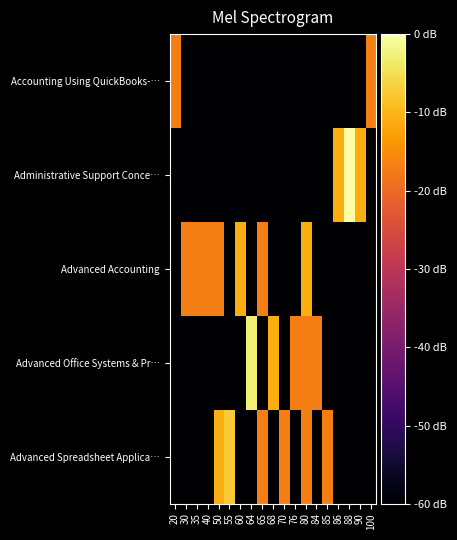

Reading left to right, what are all the values shown in this chart?

Accounting Using QuickBooks-…: 20=-16.9	30=-60.0	35=-60.0	40=-60.0	50=-60.0	55=-60.0	60=-60.0	64=-60.0	65=-60.0	68=-60.0	70=-60.0	76=-60.0	80=-60.0	84=-60.0	85=-60.0	86=-60.0	88=-60.0	90=-60.0	100=-16.9
Administrative Support Conce…: 20=-60.0	30=-60.0	35=-60.0	40=-60.0	50=-60.0	55=-60.0	60=-60.0	64=-60.0	65=-60.0	68=-60.0	70=-60.0	76=-60.0	80=-60.0	84=-60.0	85=-60.0	86=-10.9	88=0.0	90=-10.9	100=-60.0
Advanced Accounting: 20=-60.0	30=-16.9	35=-16.9	40=-16.9	50=-16.9	55=-60.0	60=-10.9	64=-60.0	65=-16.9	68=-60.0	70=-60.0	76=-60.0	80=-10.9	84=-60.0	85=-60.0	86=-60.0	88=-60.0	90=-60.0	100=-60.0
Advanced Office Systems & Pr…: 20=-60.0	30=-60.0	35=-60.0	40=-60.0	50=-60.0	55=-60.0	60=-60.0	64=-2.9	65=-60.0	68=-10.9	70=-60.0	76=-16.9	80=-16.9	84=-16.9	85=-60.0	86=-60.0	88=-60.0	90=-60.0	100=-60.0
Advanced Spreadsheet Applica…: 20=-60.0	30=-60.0	35=-60.0	40=-60.0	50=-10.9	55=-7.4	60=-60.0	64=-60.0	65=-16.9	68=-60.0	70=-16.9	76=-60.0	80=-16.9	84=-60.0	85=-16.9	86=-60.0	88=-60.0	90=-60.0	100=-60.0